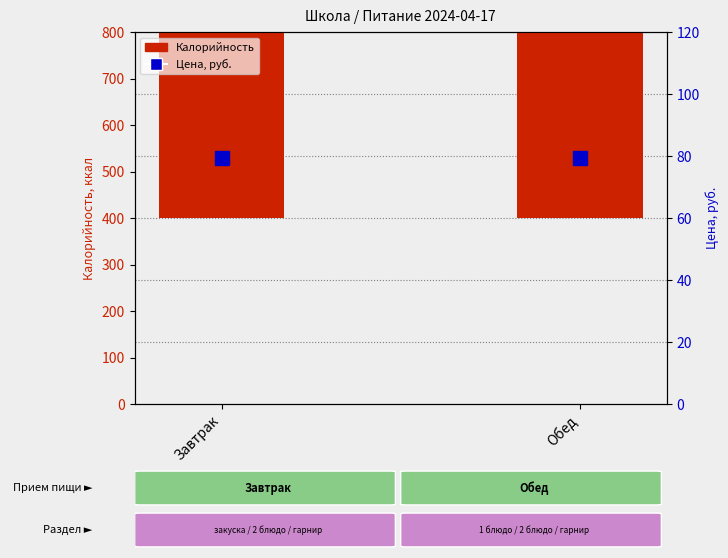

True or false: Цена, руб. has a value of 79.3 at Завтрак.

True